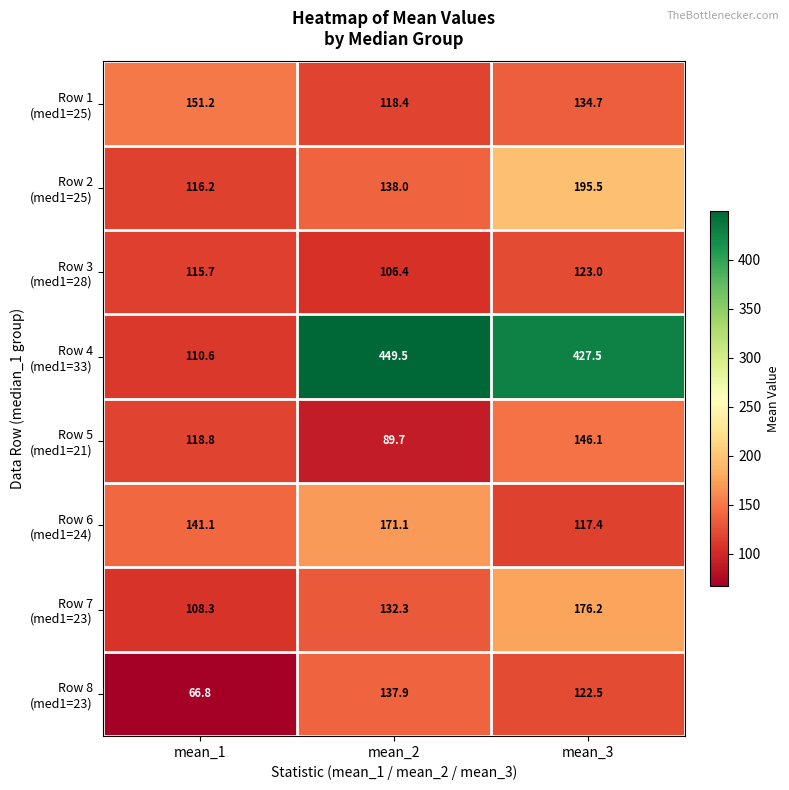

At which category is the sum across all series the highest?

mean_3